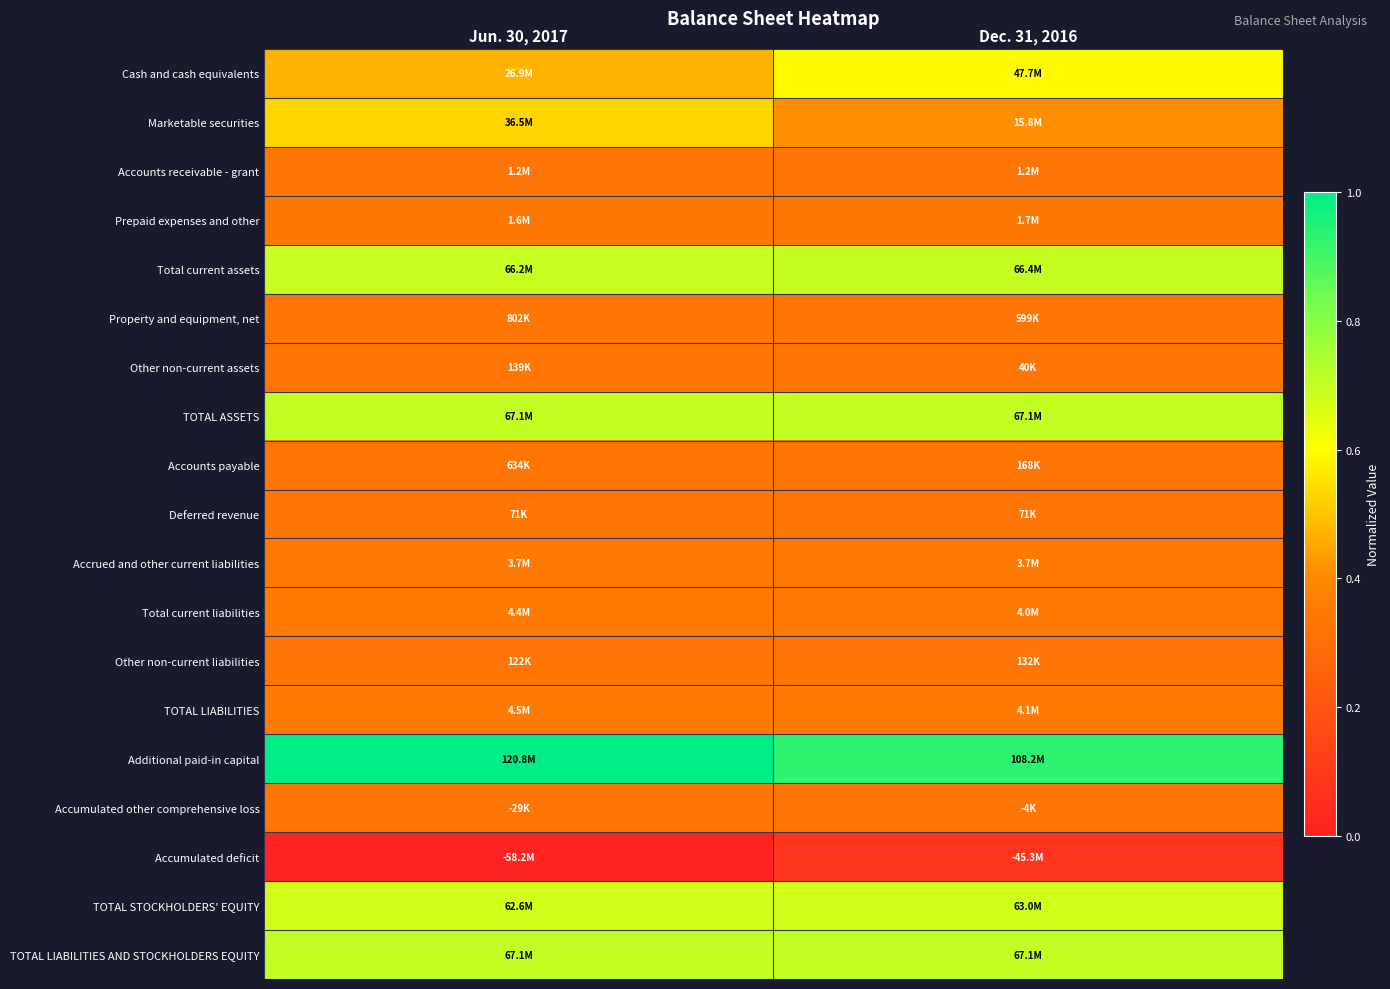

What is the difference between the highest and lowest values at Jun. 30, 2017?

1.0